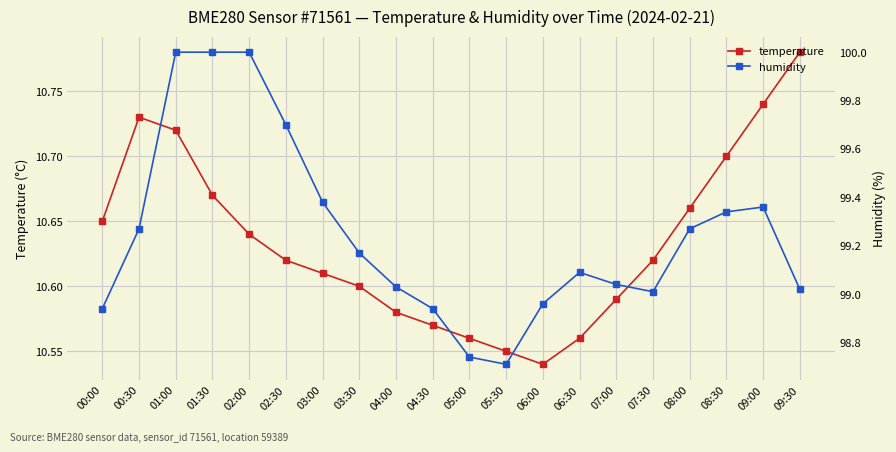

Reading right to left, extract all data points from this chart.

temperature: 09:30=10.8	09:00=10.7	08:30=10.7	08:00=10.7	07:30=10.6	07:00=10.6	06:30=10.6	06:00=10.5	05:30=10.6	05:00=10.6	04:30=10.6	04:00=10.6	03:30=10.6	03:00=10.6	02:30=10.6	02:00=10.6	01:30=10.7	01:00=10.7	00:30=10.7	00:00=10.7
humidity: 09:30=99.0	09:00=99.4	08:30=99.3	08:00=99.3	07:30=99.0	07:00=99.0	06:30=99.1	06:00=99.0	05:30=98.7	05:00=98.7	04:30=98.9	04:00=99.0	03:30=99.2	03:00=99.4	02:30=99.7	02:00=100.0	01:30=100.0	01:00=100.0	00:30=99.3	00:00=98.9